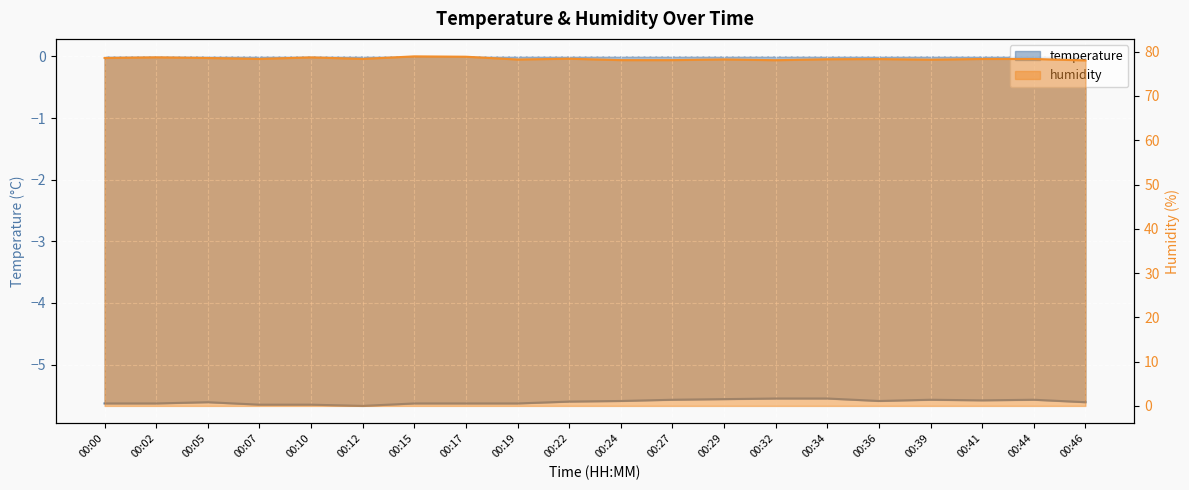

Which category has the highest value across all series?

00:15